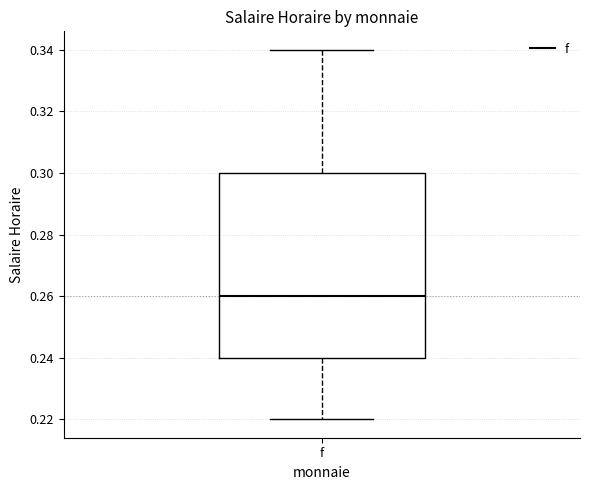

Where is the upper edge of the box for f on the y-axis? The values are not printed on the chart, so give them approximately, as read against the axis.

0.30